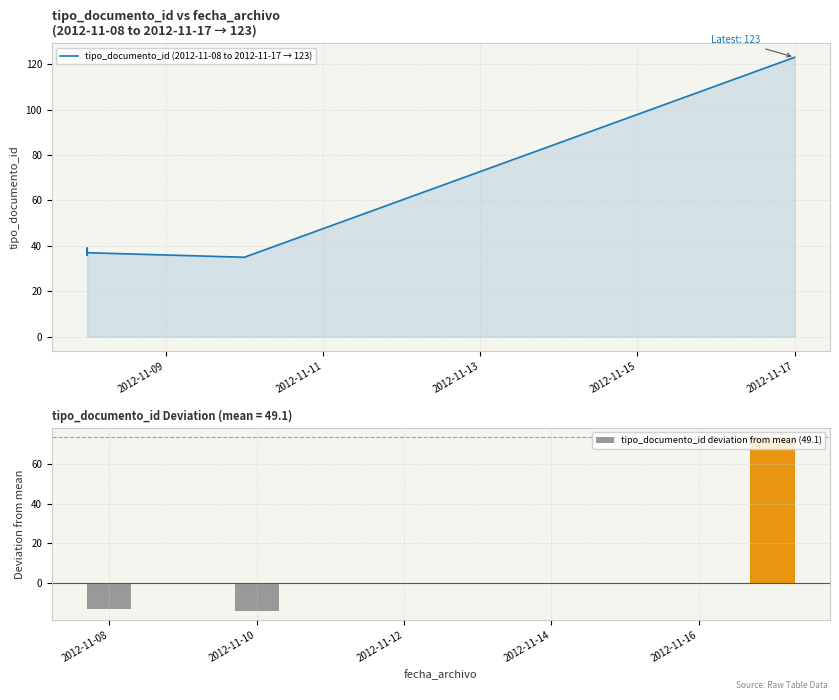

Which series has the largest total across all categories?

tipo_documento_id (2012-11-08 to 2012-11-17 → 123)